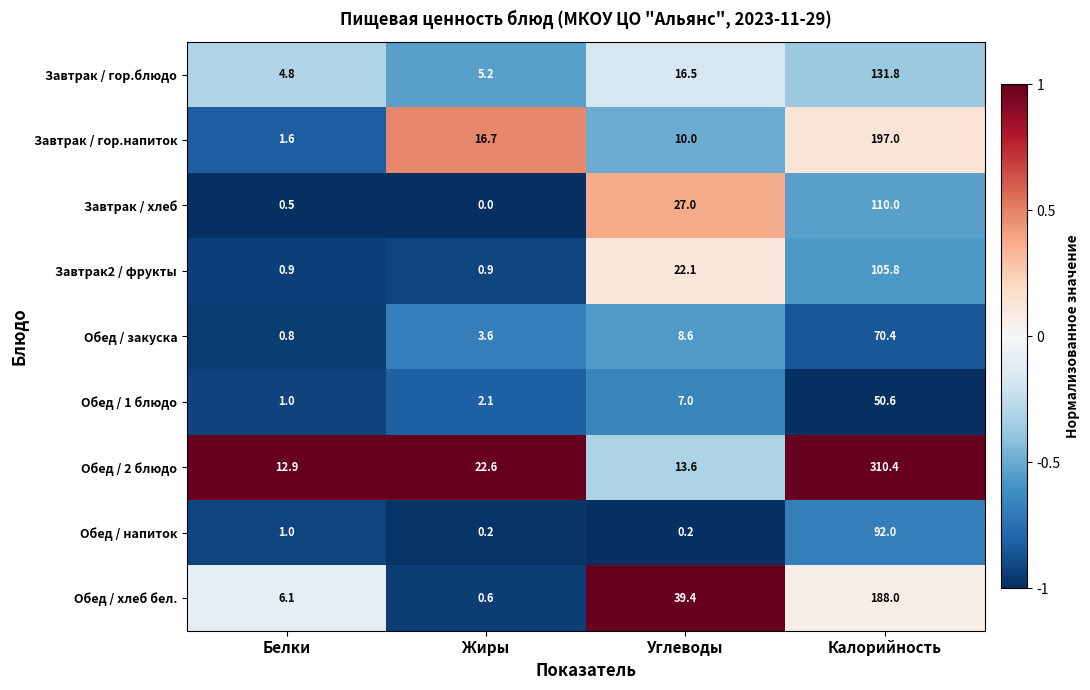

What is the approximate value of Завтрак / гор.блюдо at Жиры?

5.2